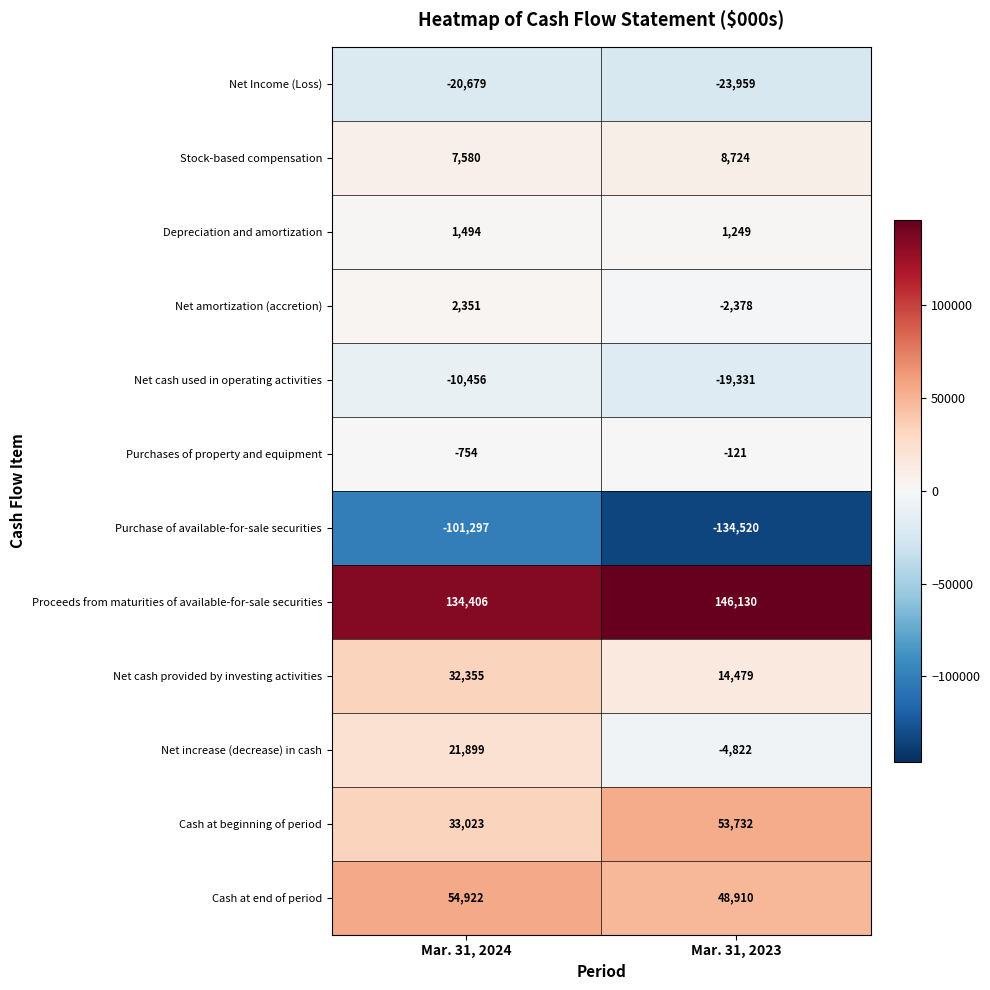

At which category does the chart reach its minimum across all series?

Mar. 31, 2023